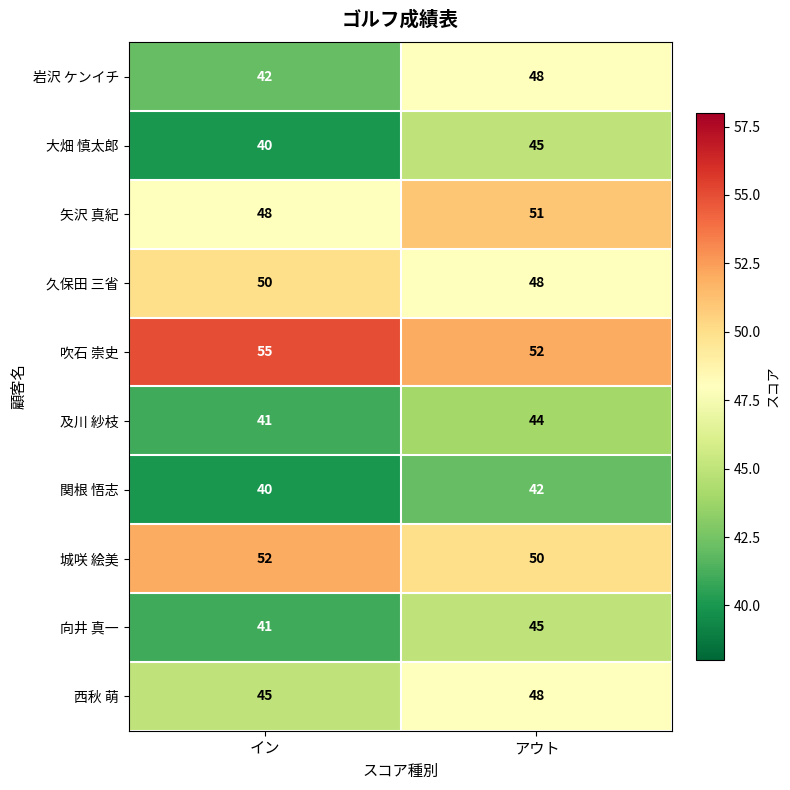

At how many categories does at least one series exceed 51?

2